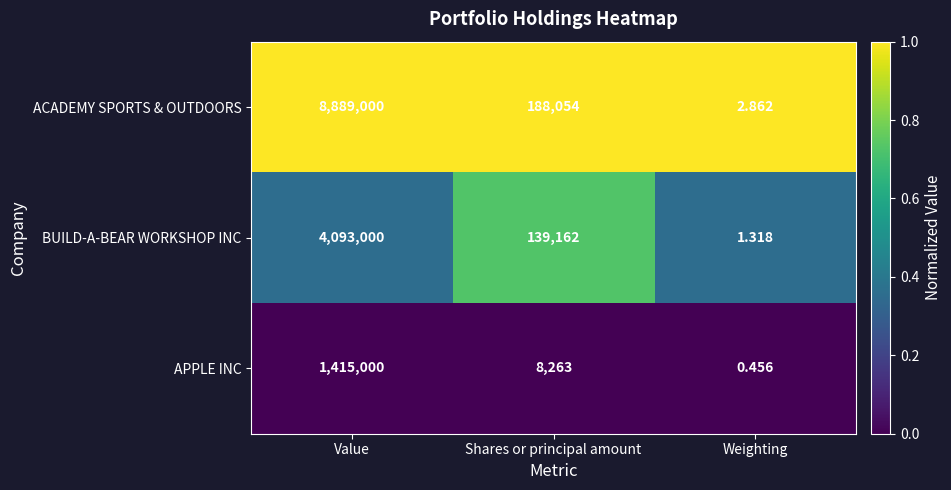

What is the difference between the highest and lowest values at Weighting?

2.4